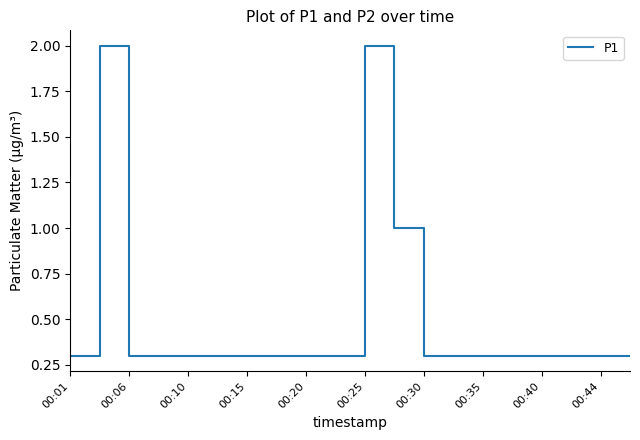

What is the average value?

0.5